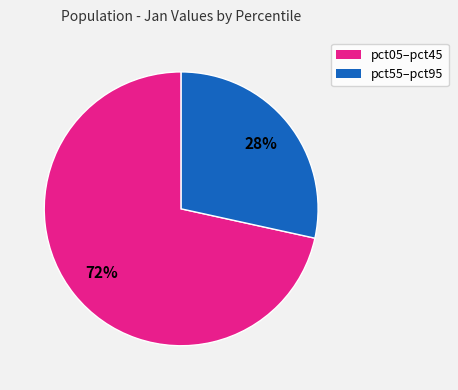

Is there any slice that represents more than half of the pie?

Yes